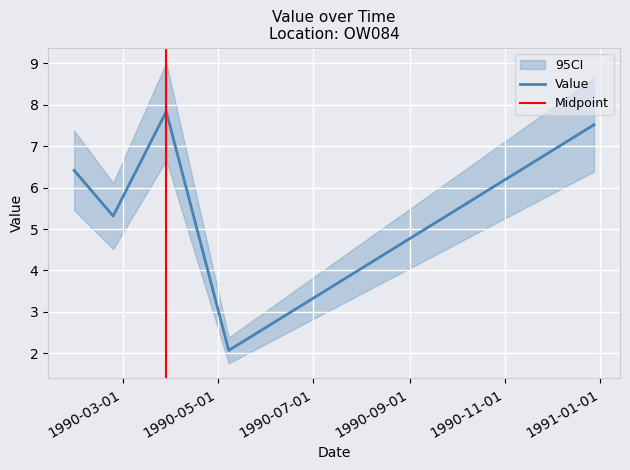

How many lines are shown in the chart?

1